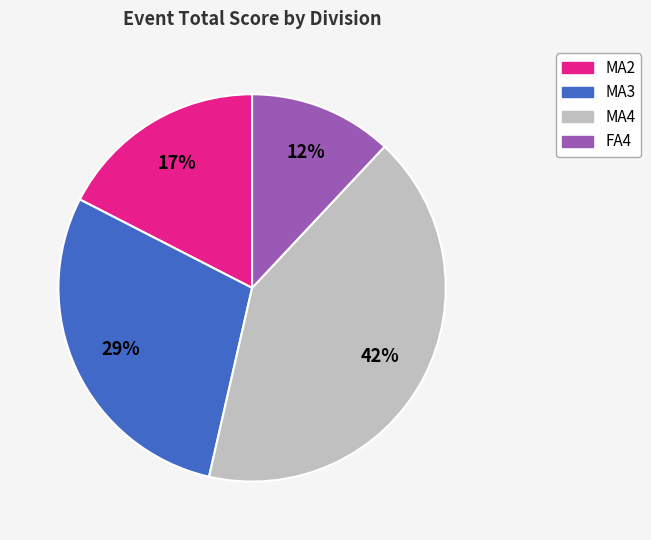

Is there a majority slice in this chart?

No